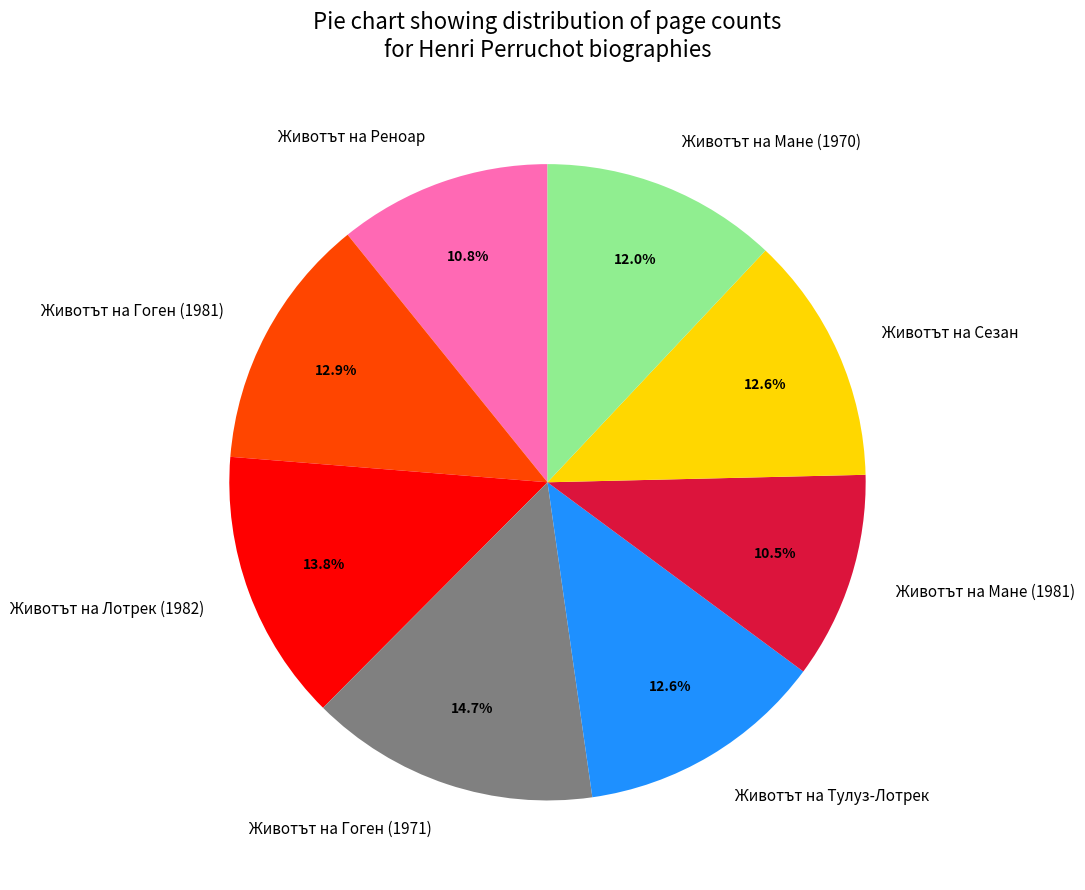

How many segments does this pie chart have?

8